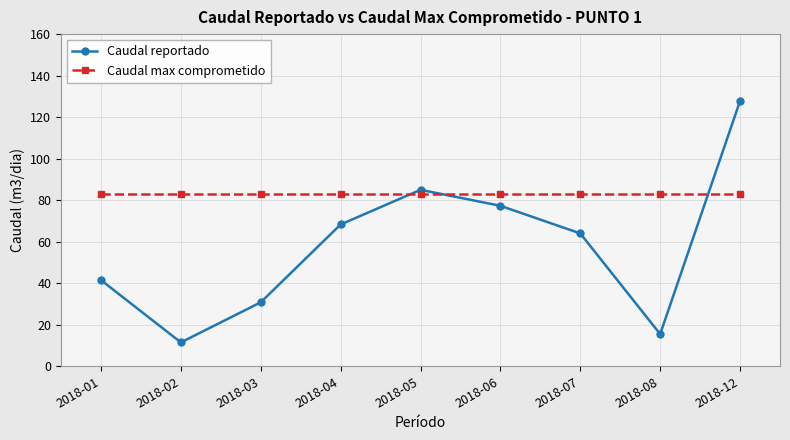

Does the chart display data point markers on the line(s)?

Yes